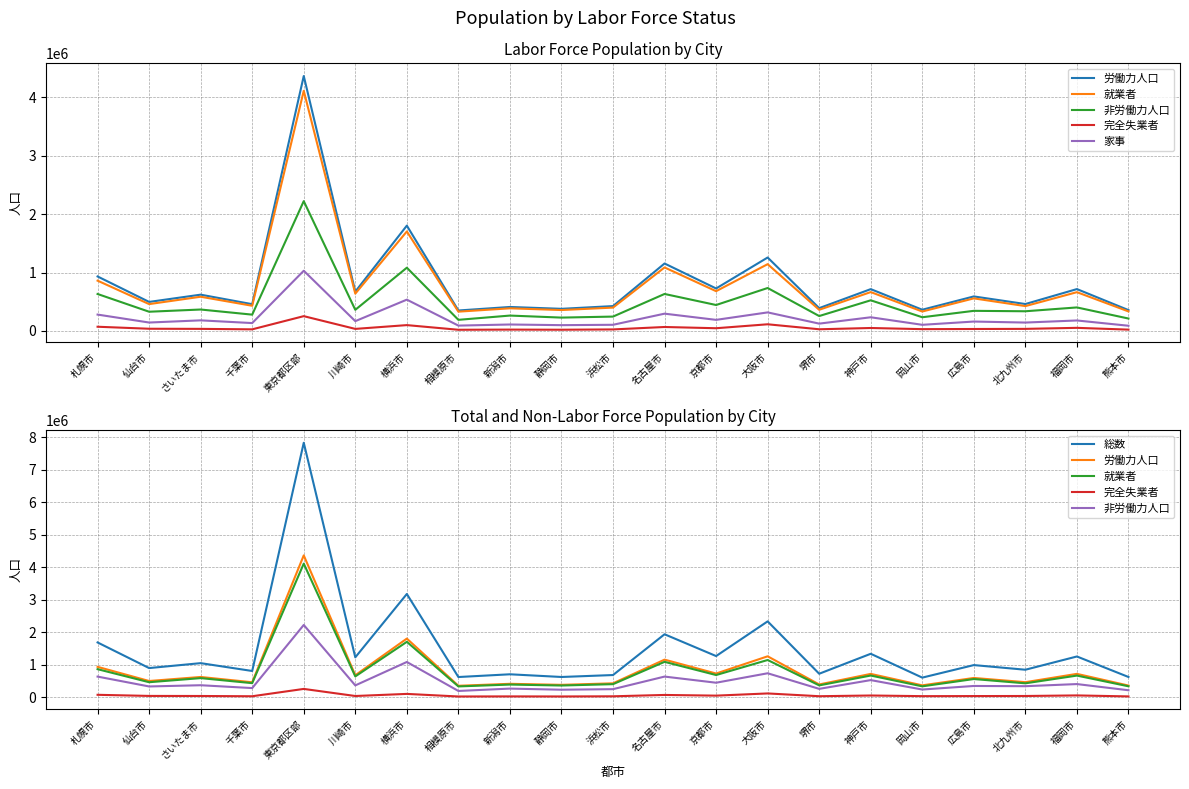

Which series changed the most between 札幌市 and 京都市?

総数